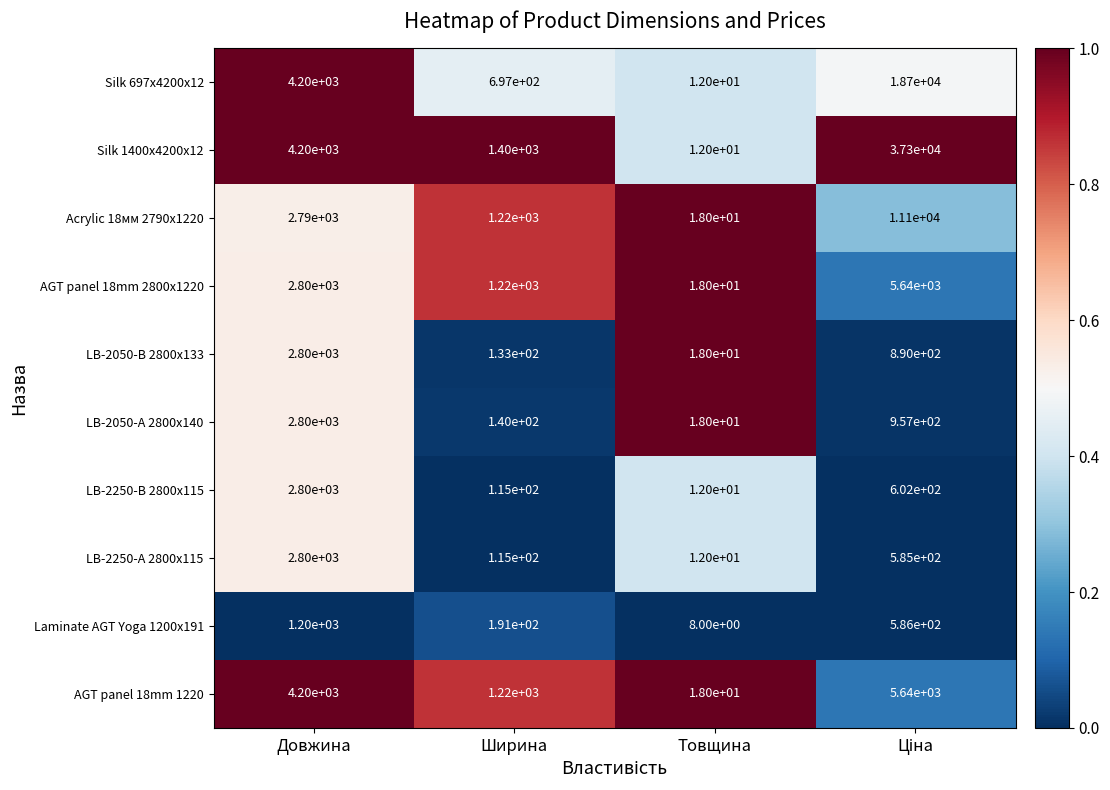

Count the Acrylic 18мм 2790x1220 values in the range 1220 to 11100.

3